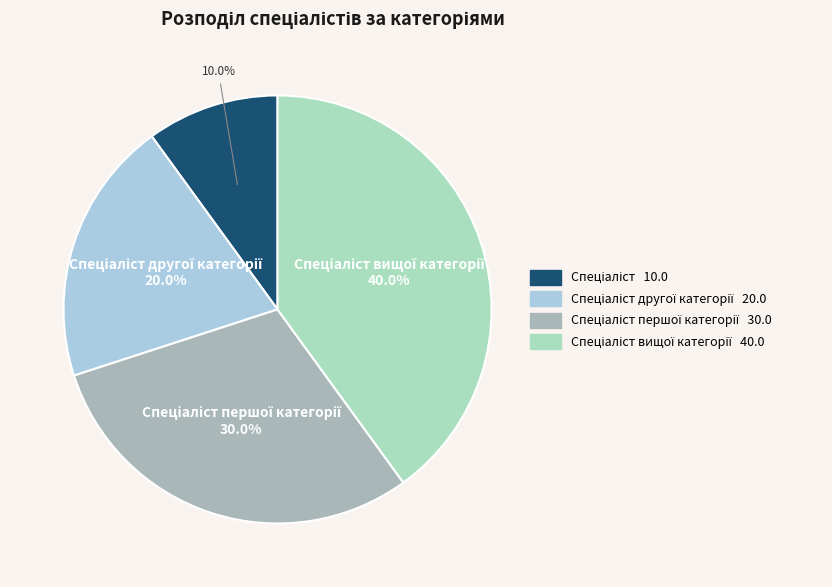

Does any single category account for the majority?

No